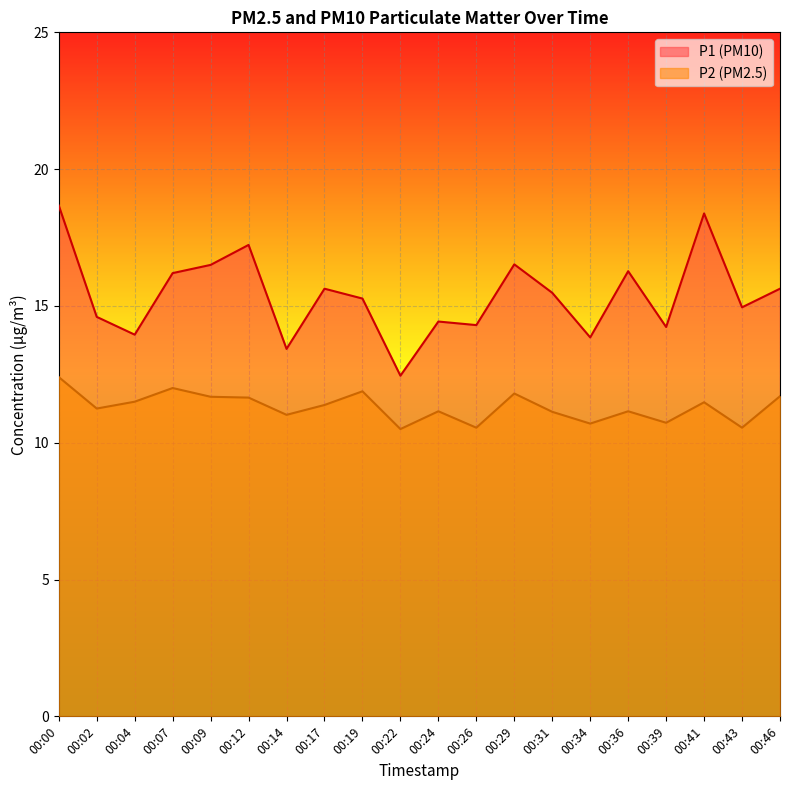

In P2, how many points are lower than both neighbors (excluding endpoints)?

7